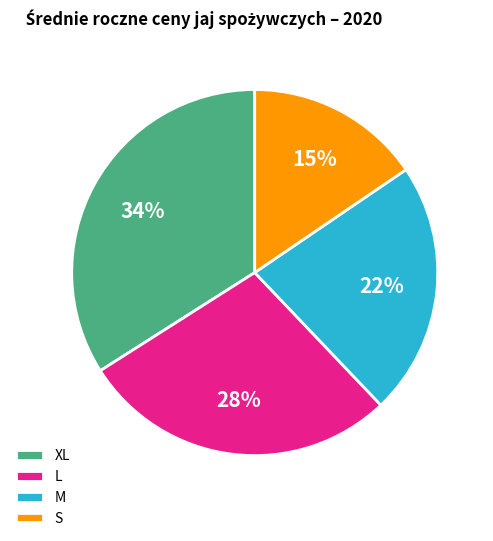

Combined, do M and L account for over 50%?

Yes